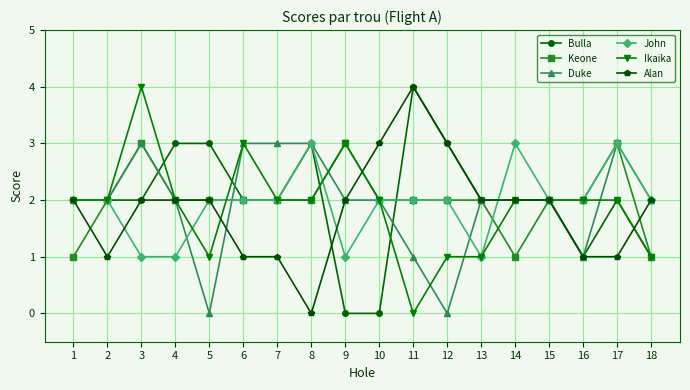

How many categories are shown in the chart?

18